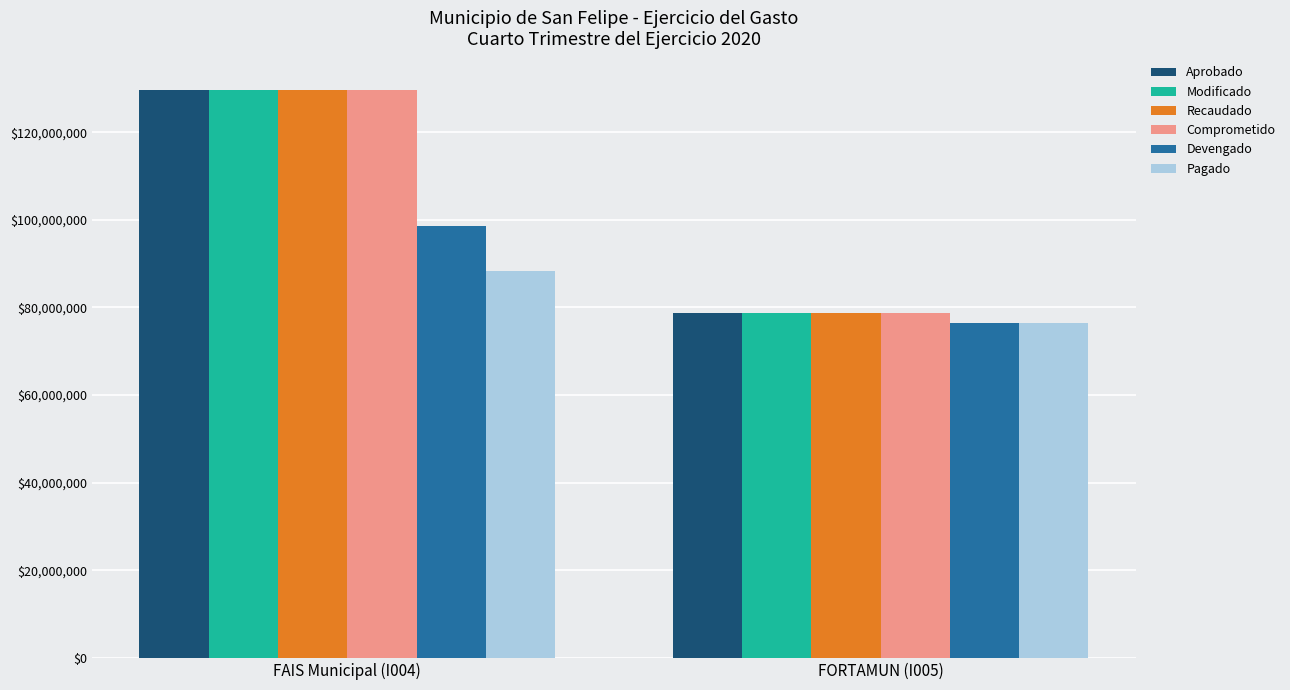

What is the label of the 2nd bar from the left?

FORTAMUN (I005)